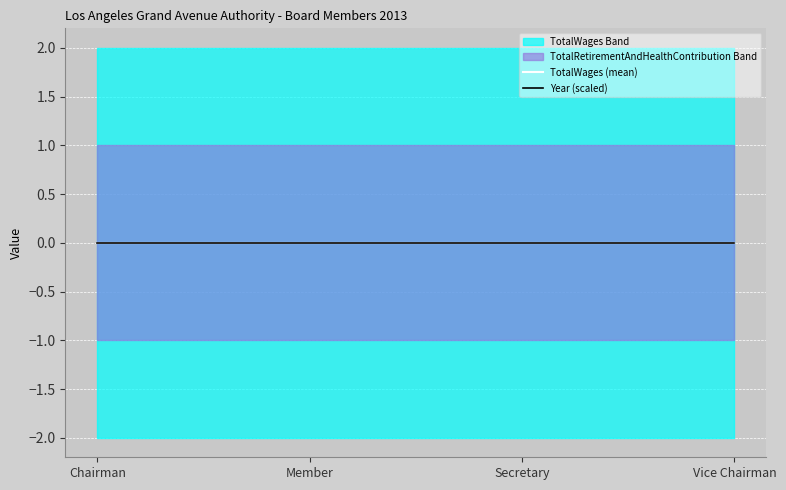

At which category is the sum across all series the highest?

Chairman